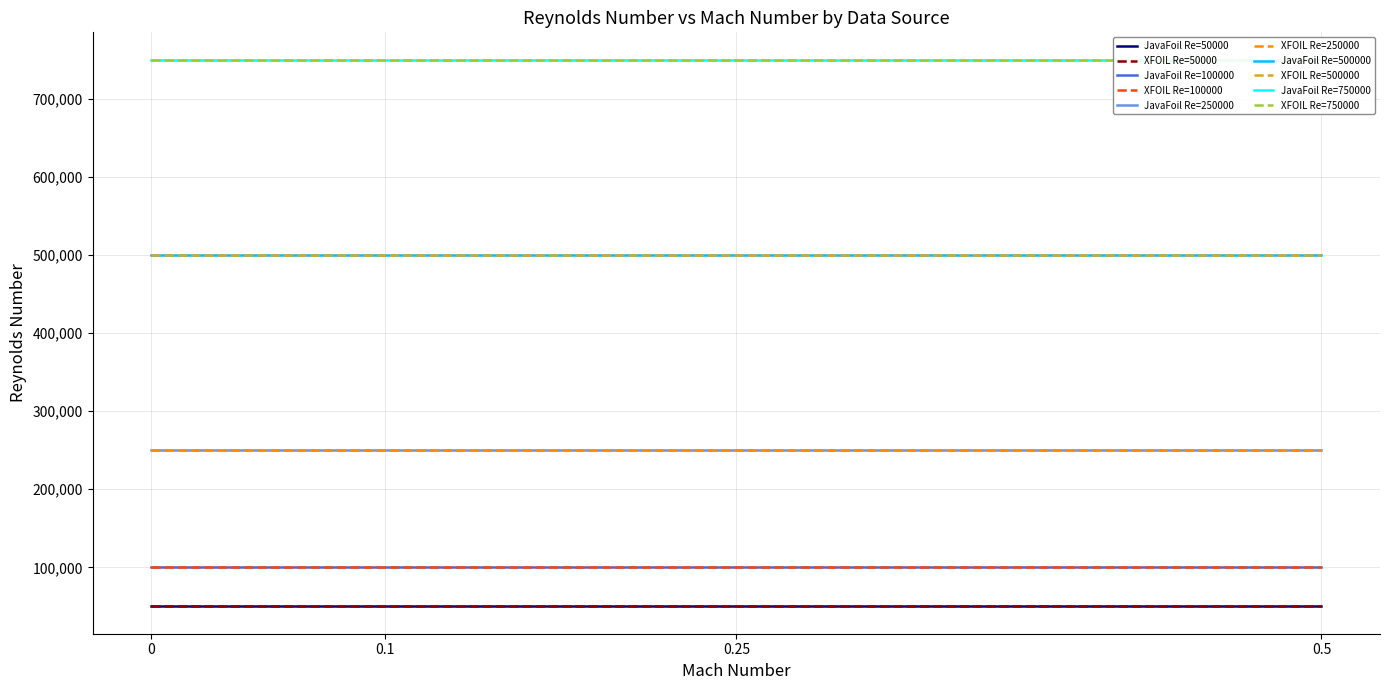

Is the value of Re=250000 at 1 greater than the value of Re=50000 at 5?

Yes